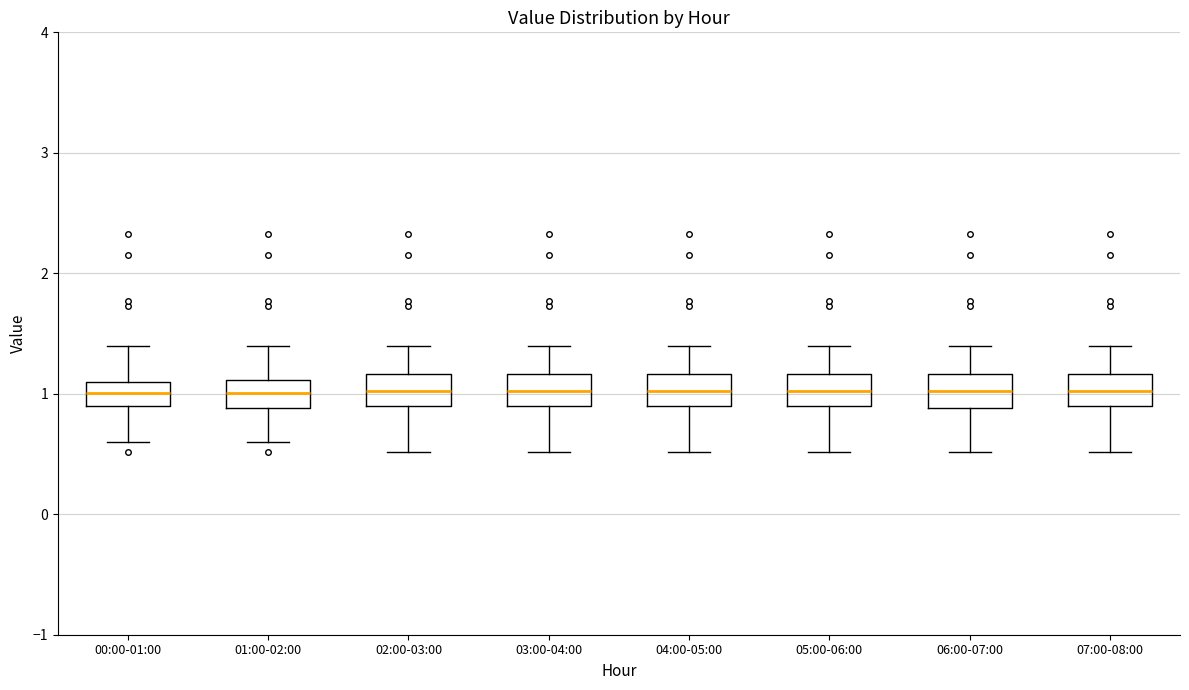

Reading left to right, read every box against the y-axis: the position of its median line, the range the box covers, and the ends of its whiskers. The values are not printed on the chart, so give them approximately, as read against the axis.

00:00-01:00: median 1.0, box 0.9 to 1.1, whiskers 0.6 to 1.4
01:00-02:00: median 1.0, box 0.9 to 1.1, whiskers 0.6 to 1.4
02:00-03:00: median 1.0, box 0.9 to 1.2, whiskers 0.5 to 1.4
03:00-04:00: median 1.0, box 0.9 to 1.2, whiskers 0.5 to 1.4
04:00-05:00: median 1.0, box 0.9 to 1.2, whiskers 0.5 to 1.4
05:00-06:00: median 1.0, box 0.9 to 1.2, whiskers 0.5 to 1.4
06:00-07:00: median 1.0, box 0.9 to 1.2, whiskers 0.5 to 1.4
07:00-08:00: median 1.0, box 0.9 to 1.2, whiskers 0.5 to 1.4